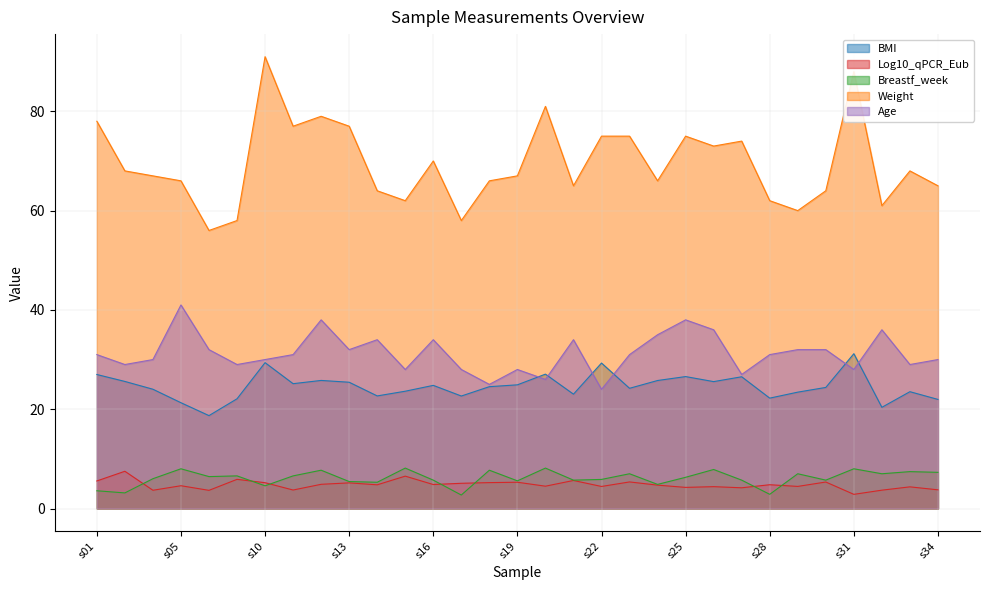

At which label is BMI closest to 24?

s03